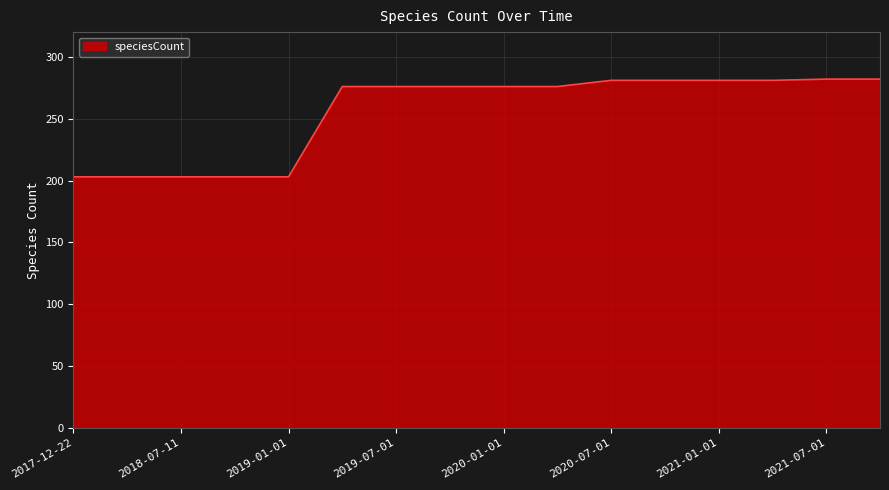

What is the difference between the maximum and minimum values?

79